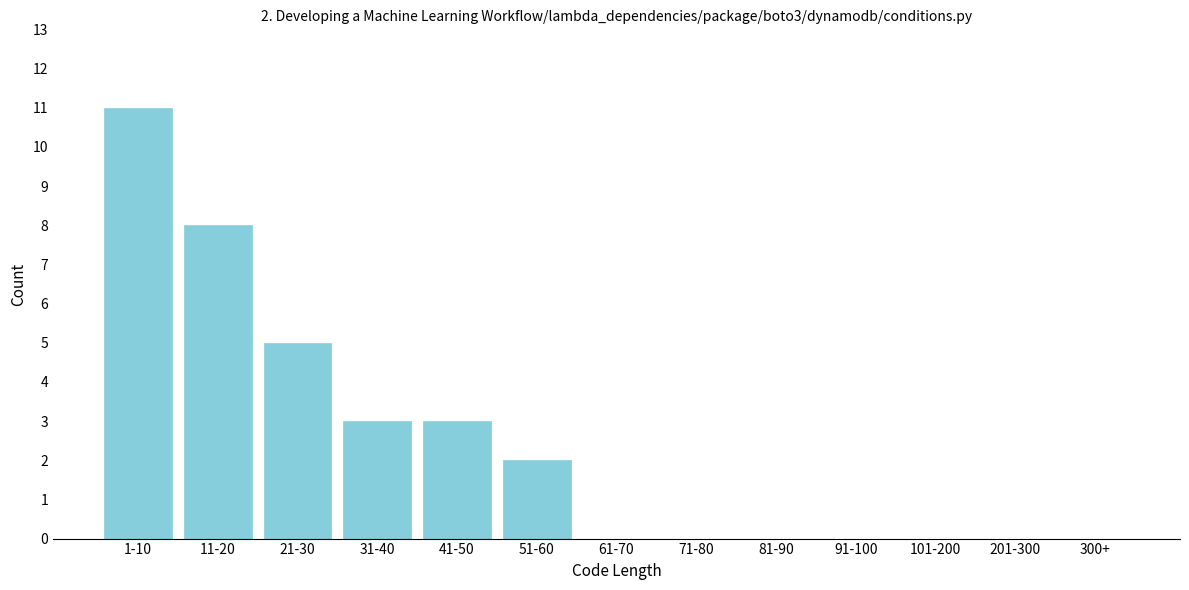

Reading left to right, transcribe all the data shown in this chart.

1-10=11	11-20=8	21-30=5	31-40=3	41-50=3	51-60=2	61-70=0	71-80=0	81-90=0	91-100=0	101-200=0	201-300=0	300+=0